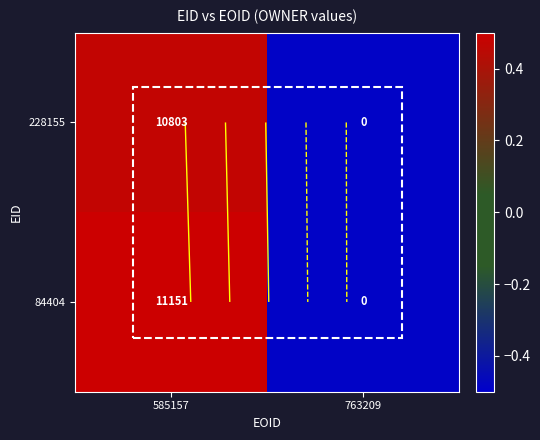

At how many categories does at least one series exceed 0?

1